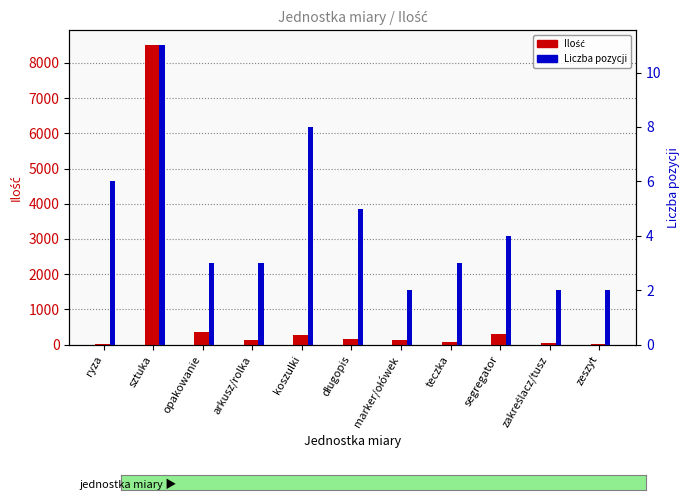

What is the highest value of the Ilość series?

8500